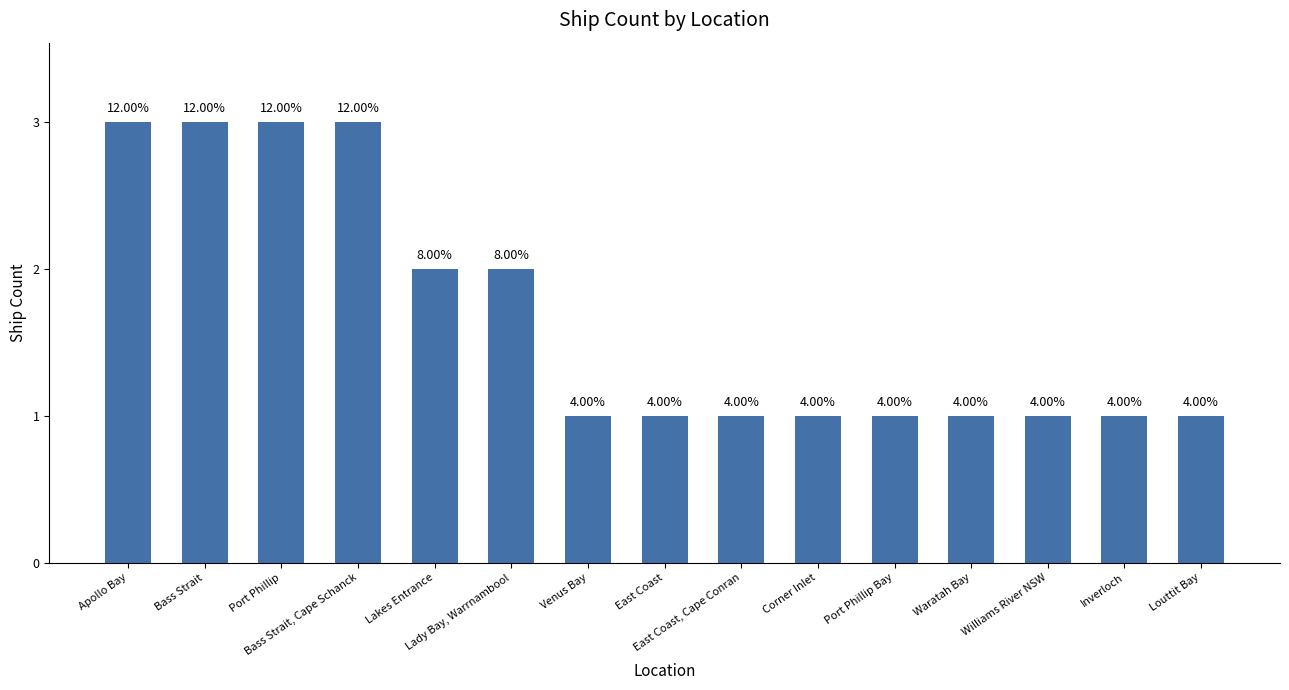

What position from the left is East Coast?

8